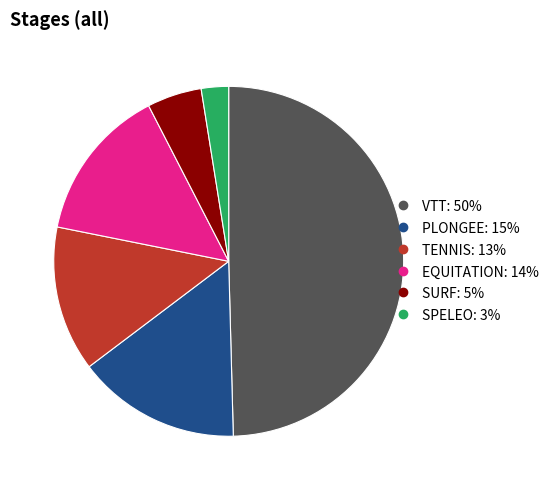

Does EQUITATION represent more than half of the total?

No